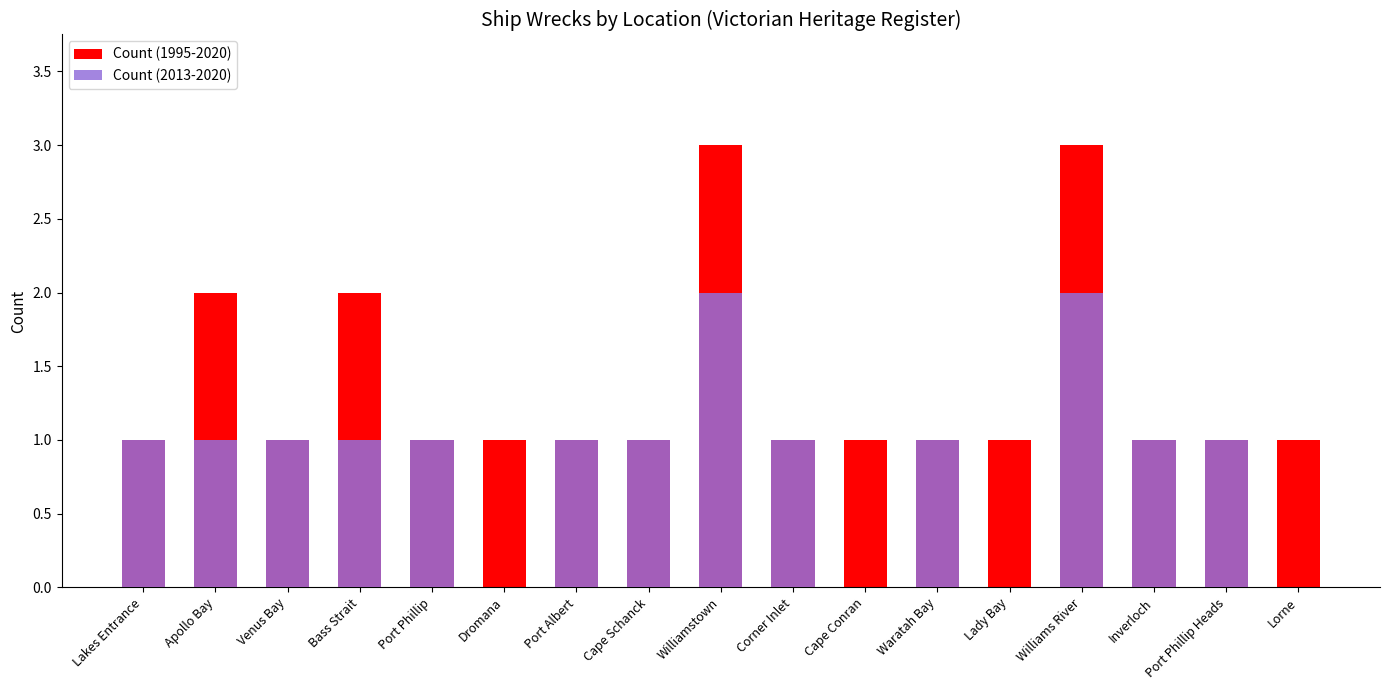

What is the label of the 4th bar from the right?

Williams River